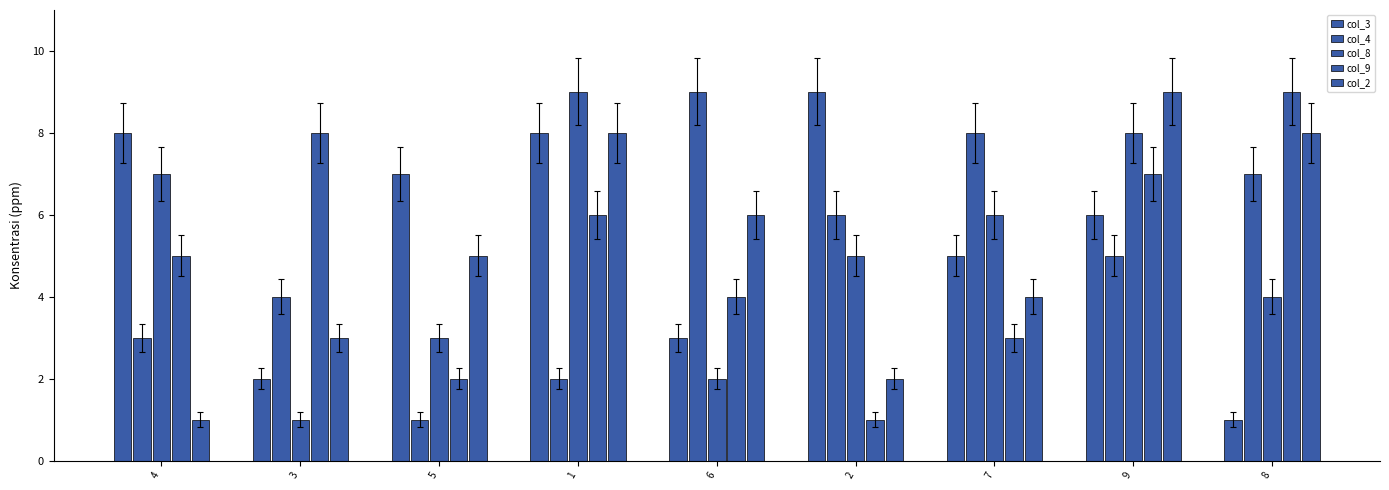

Reading right to left, what are all the values shown in this chart?

col_3: 1	6	5	9	3	8	7	2	8
col_4: 7	5	8	6	9	2	1	4	3
col_8: 4	8	6	5	2	9	3	1	7
col_9: 9	7	3	1	4	6	2	8	5
col_2: 8	9	4	2	6	8	5	3	1